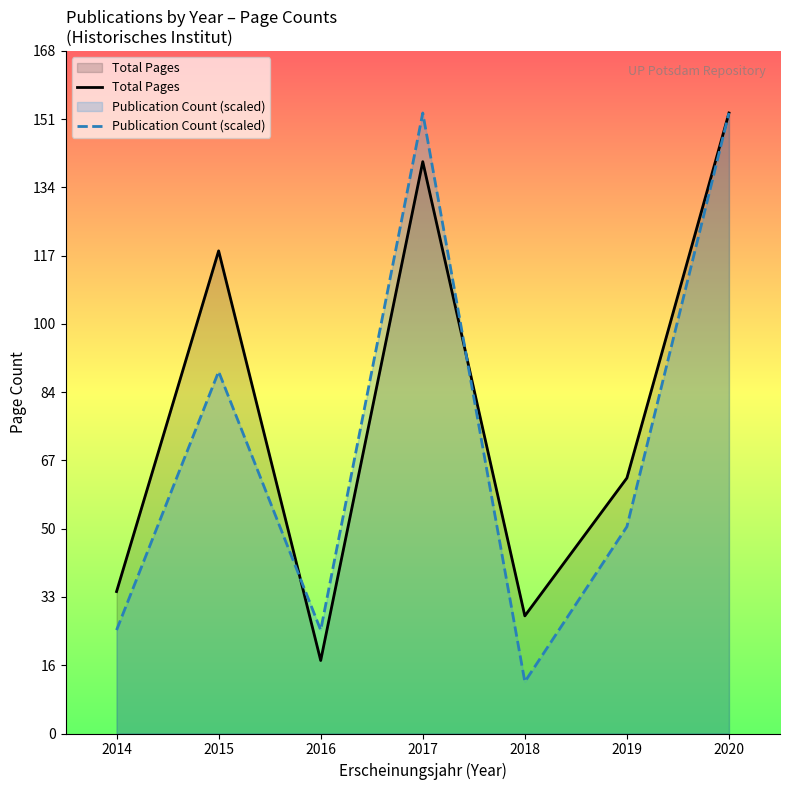

What are all the series names shown in the legend?

Total Pages, Publication Count (scaled)